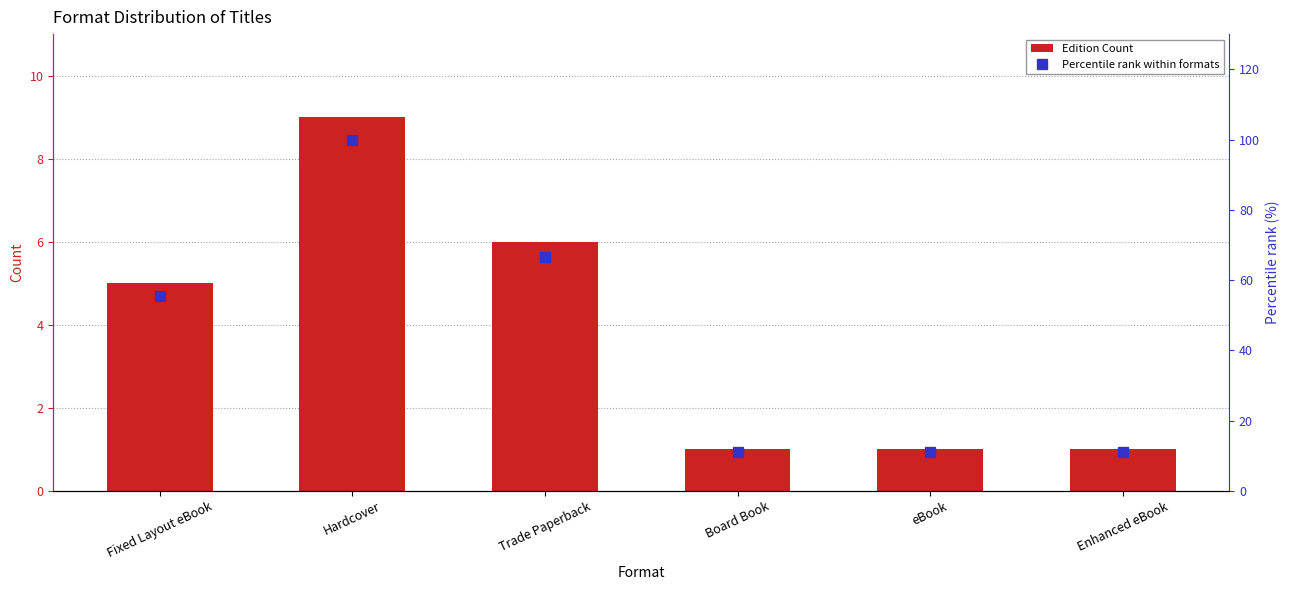

What position from the left is Fixed Layout eBook?

1